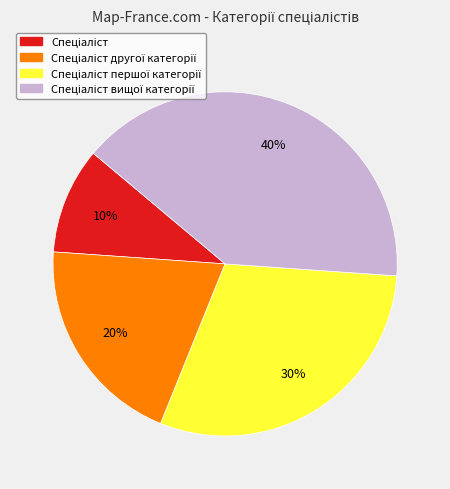

Is there any slice that represents more than half of the pie?

No